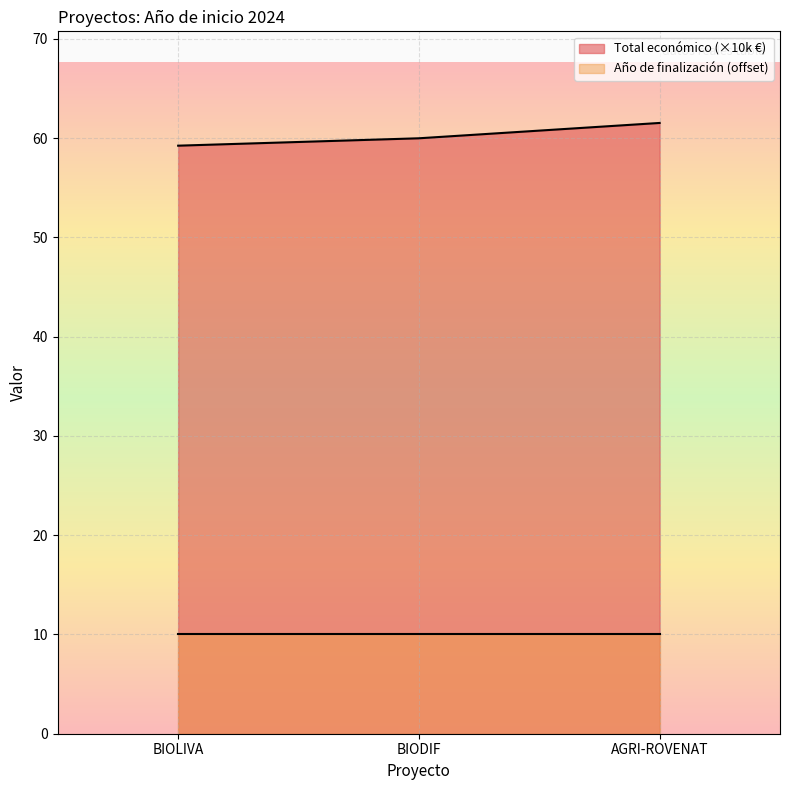

List the series in order of their peak value, highest first.

Total económico (×10k €), Año de finalización (offset)